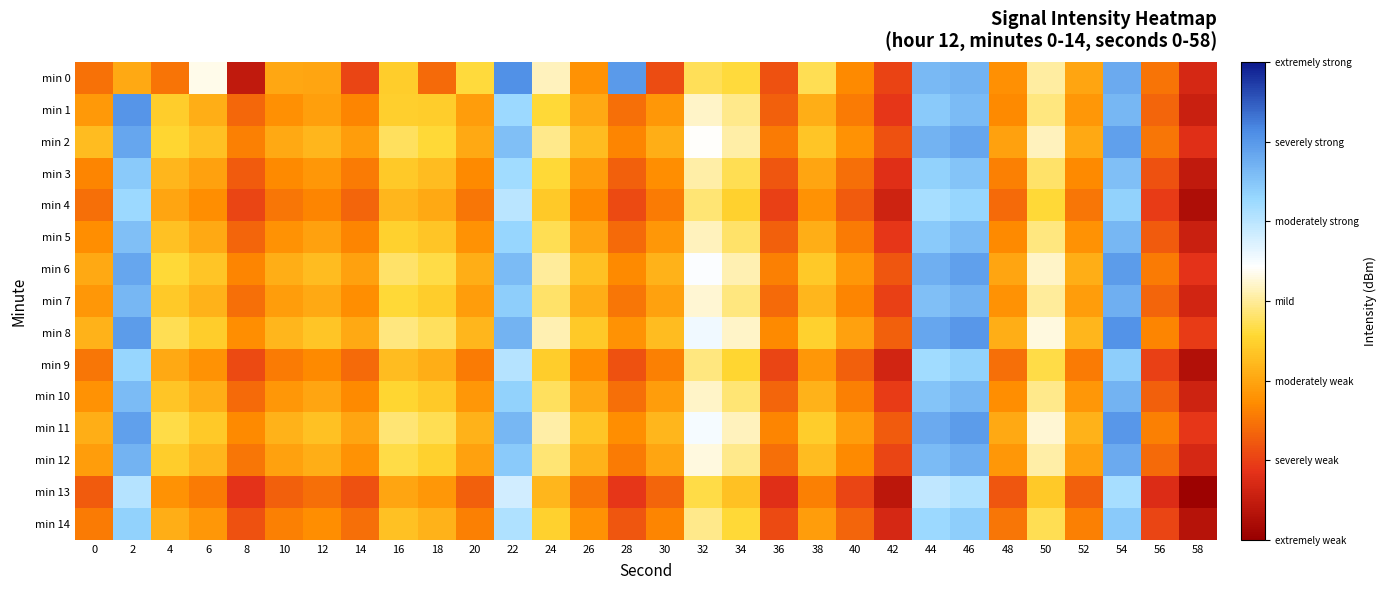

Count the number of data series in this chart.

15